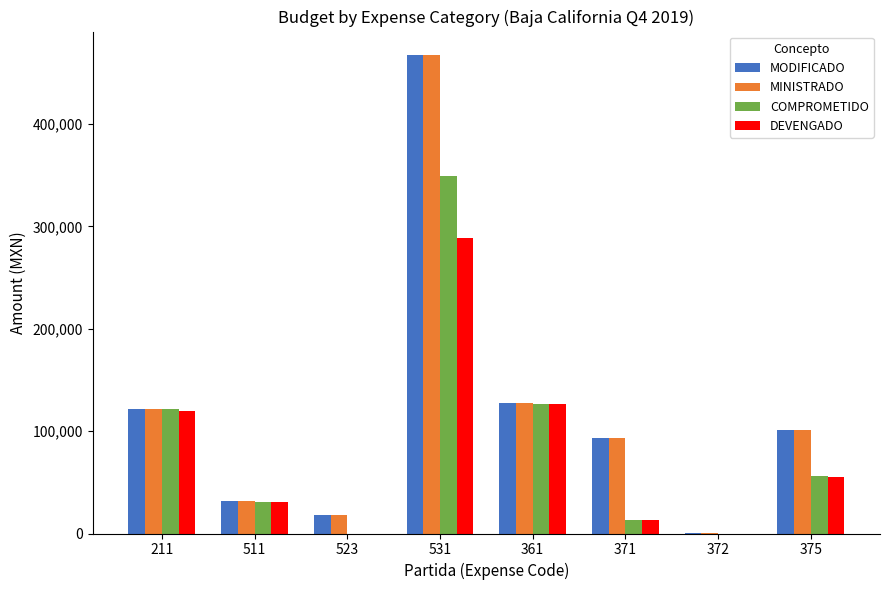

What is the sum of the DEVENGADO values at 523 and 211?

119236.1